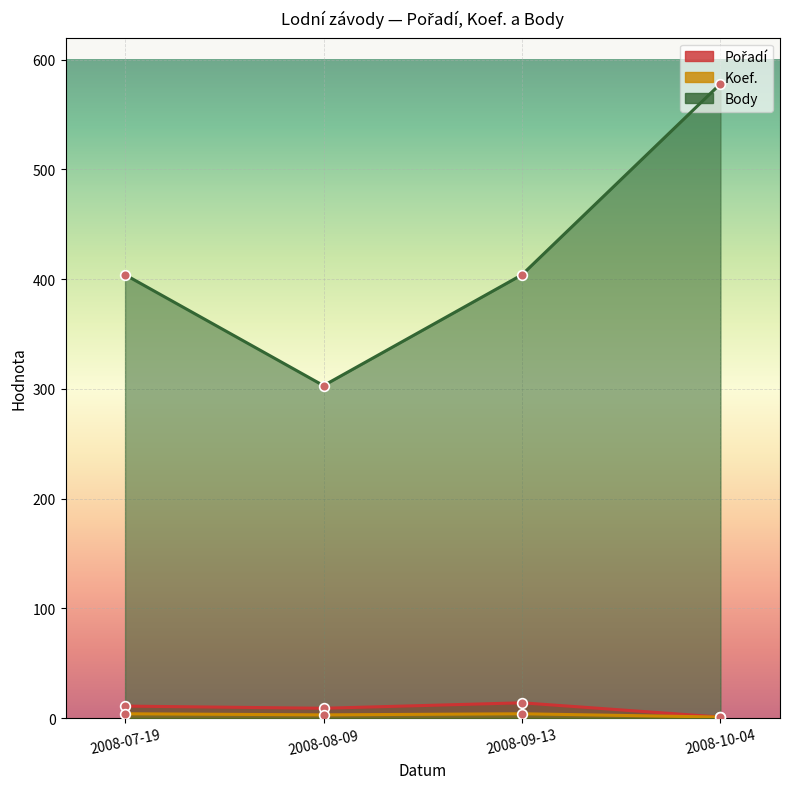

What is the total value across all series at 2008-10-04?

580